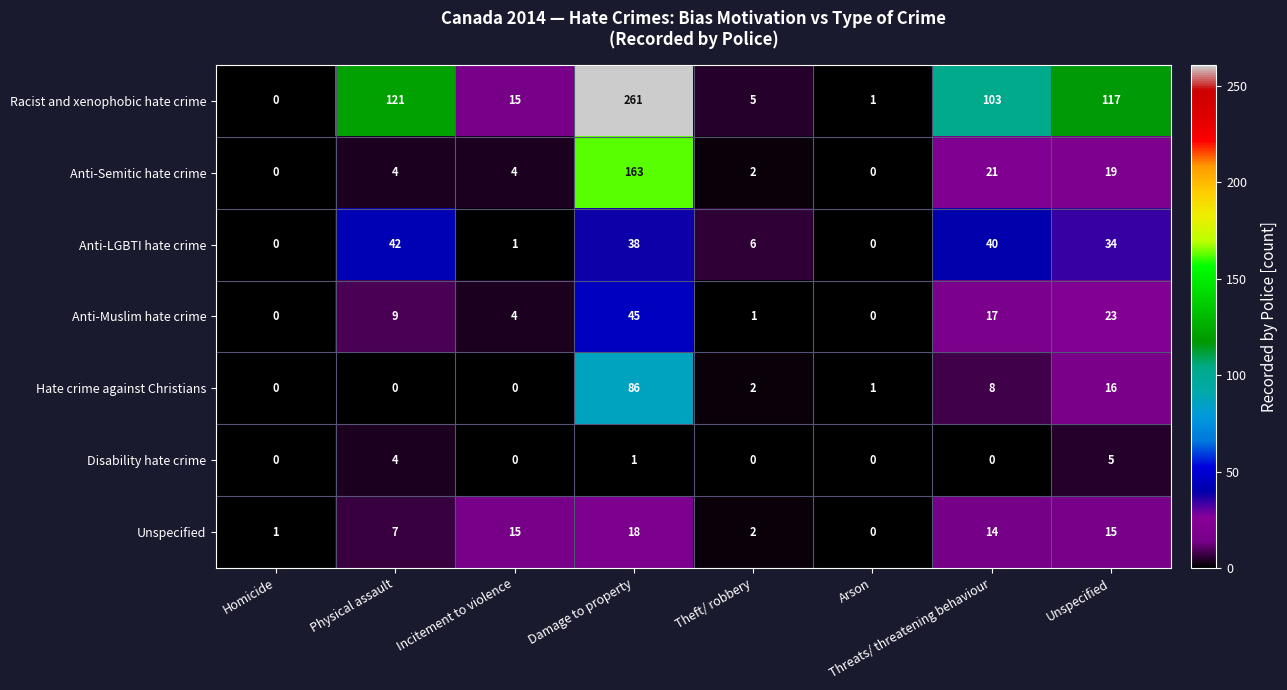

The value of Racist and xenophobic hate crime at Homicide is 84. True or false?

False